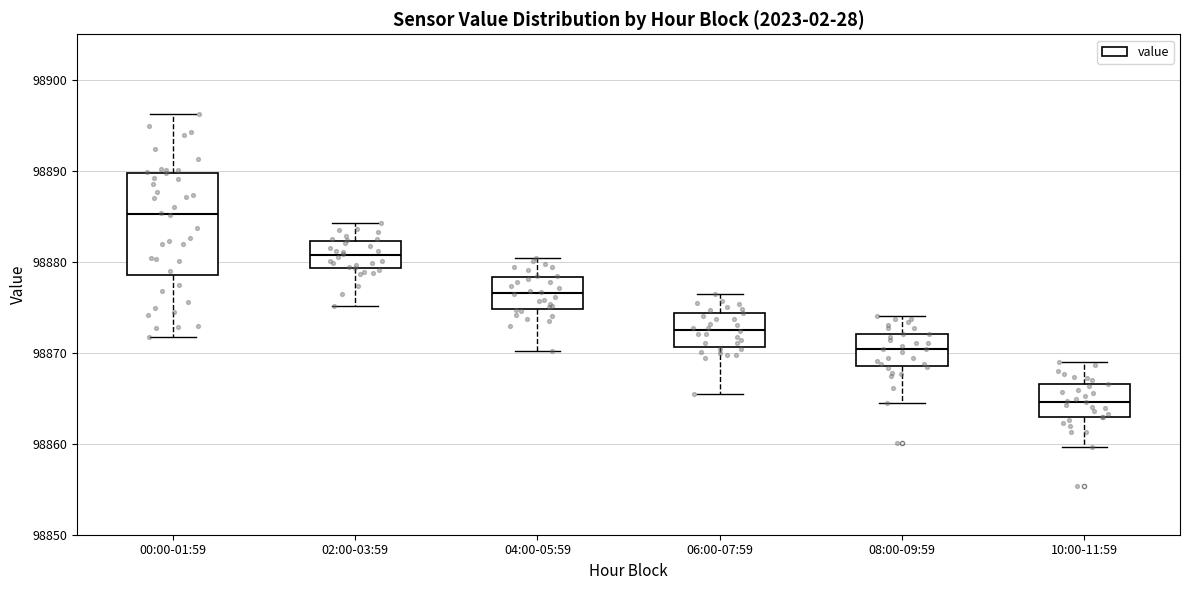

Which box has the highest median line?

00:00-01:59